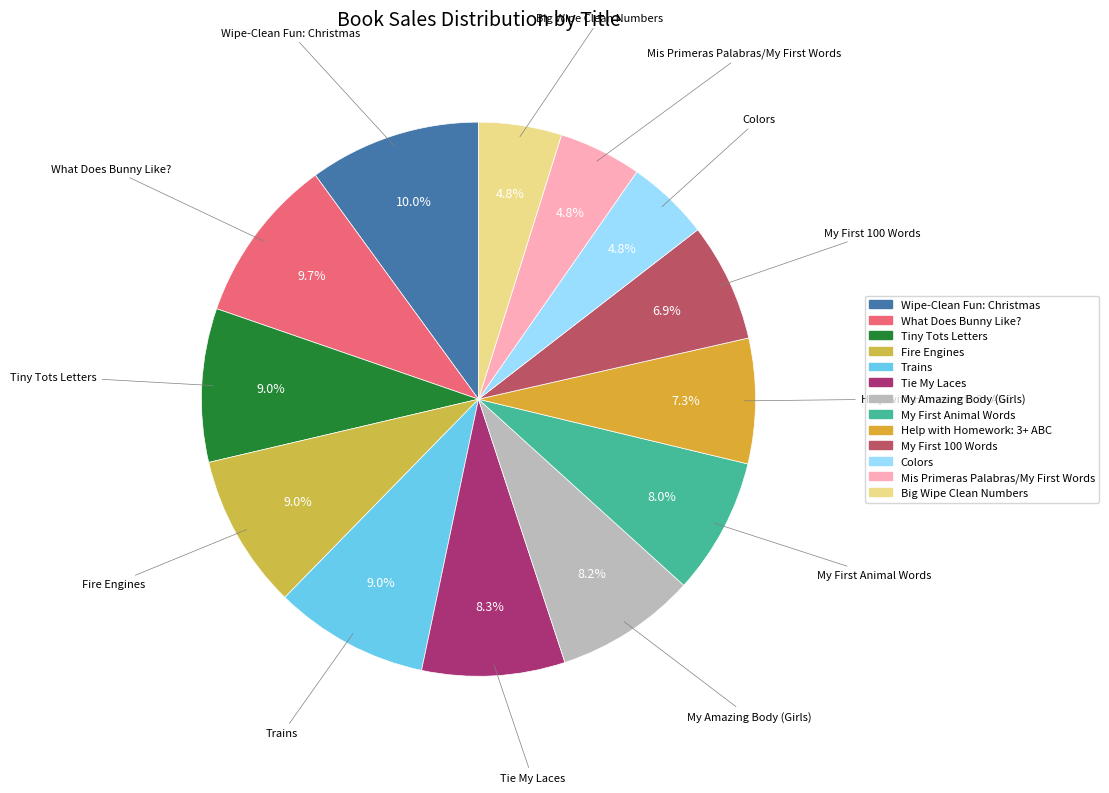

Approximately how many times larger is the value at Tie My Laces compared to Fire Engines?

0.9